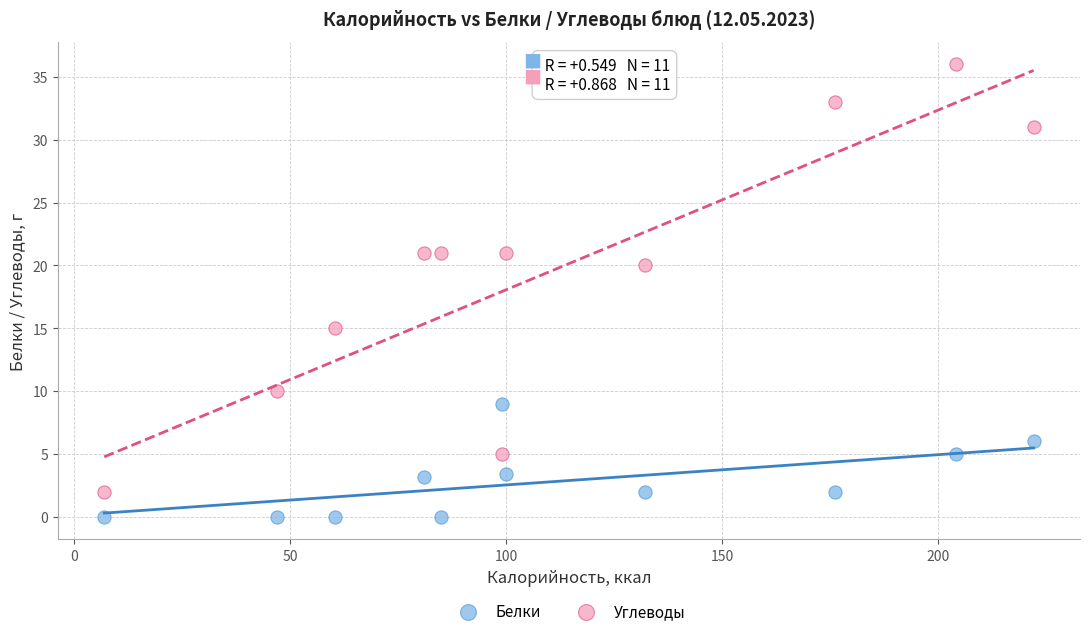

Which series has the widest spread of Y values?

Углеводы